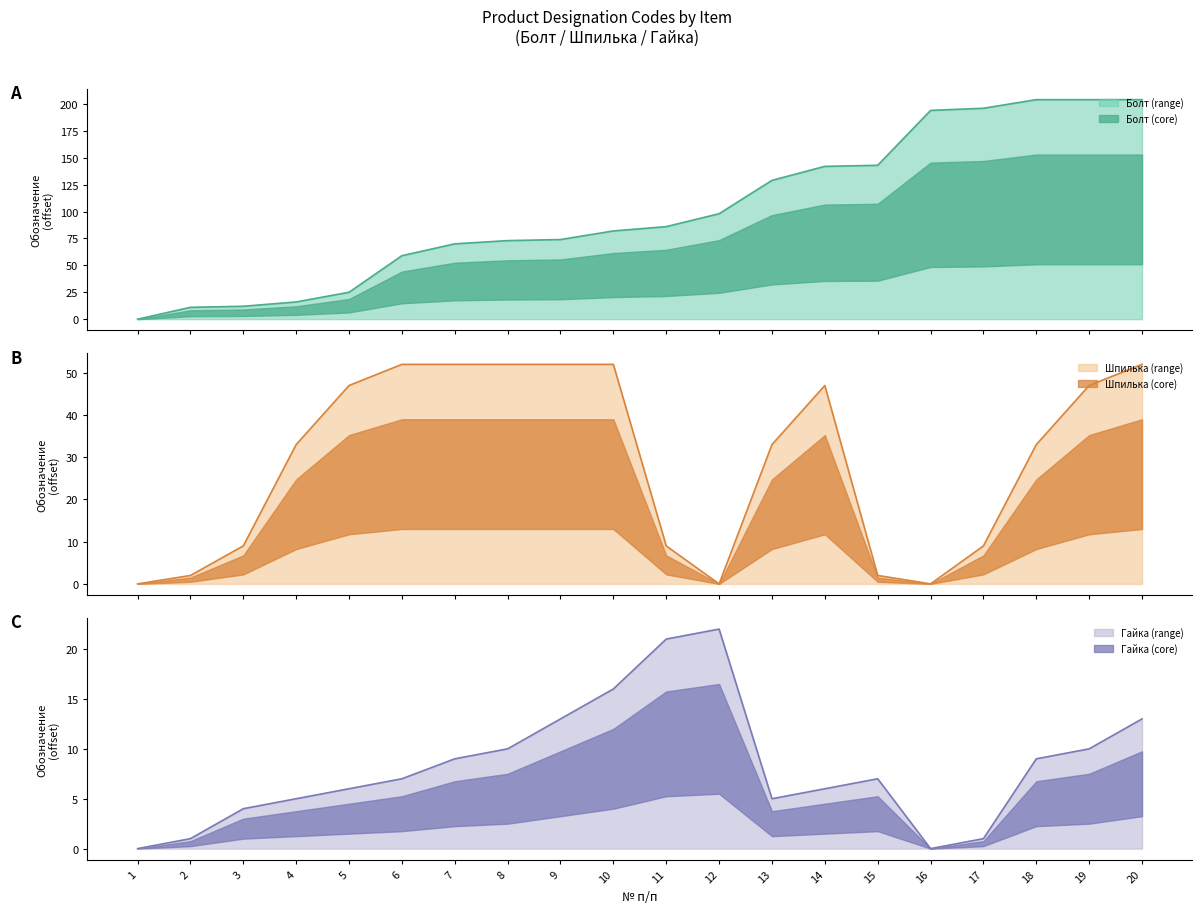

What is the difference between the maximum and second lowest values in the Болт (line) series?

193